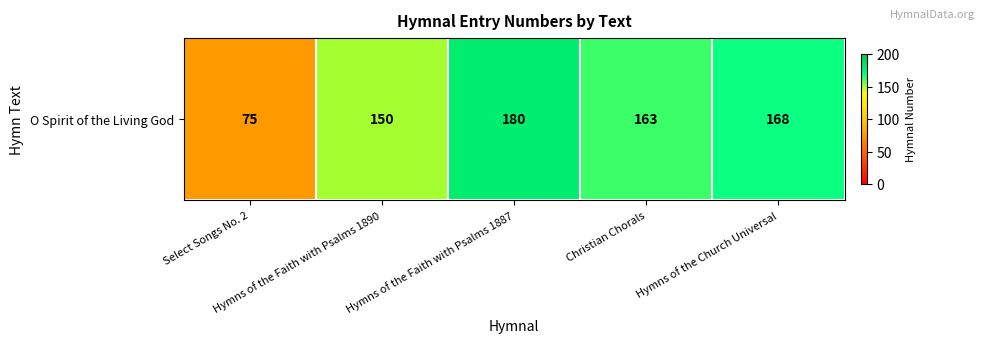

The chart shows a value of 150 at Hymns of the Faith with Psalms 1890. True or false?

True